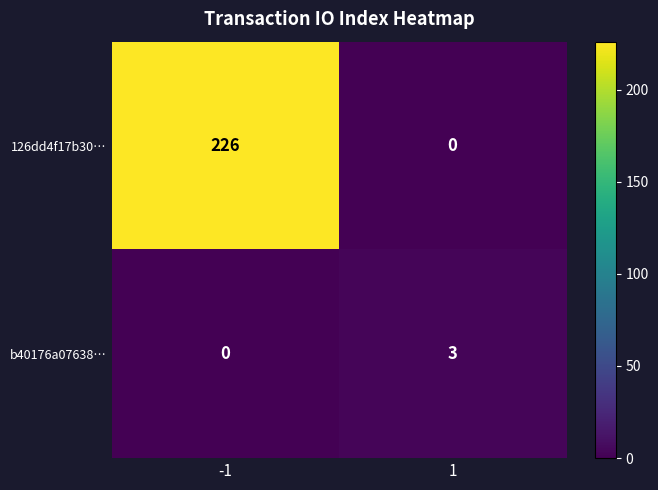

Count the b40176a07638… values in the range 0 to 3.

2